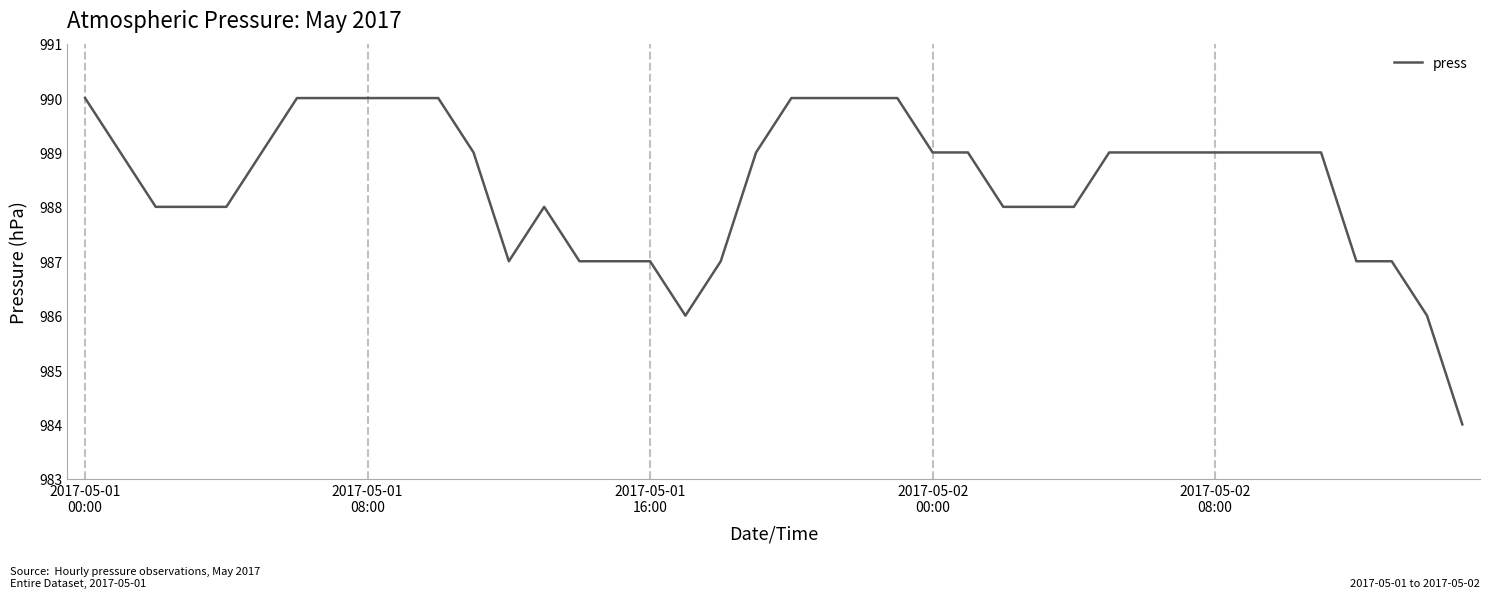

What is the difference between the maximum and minimum values?

6